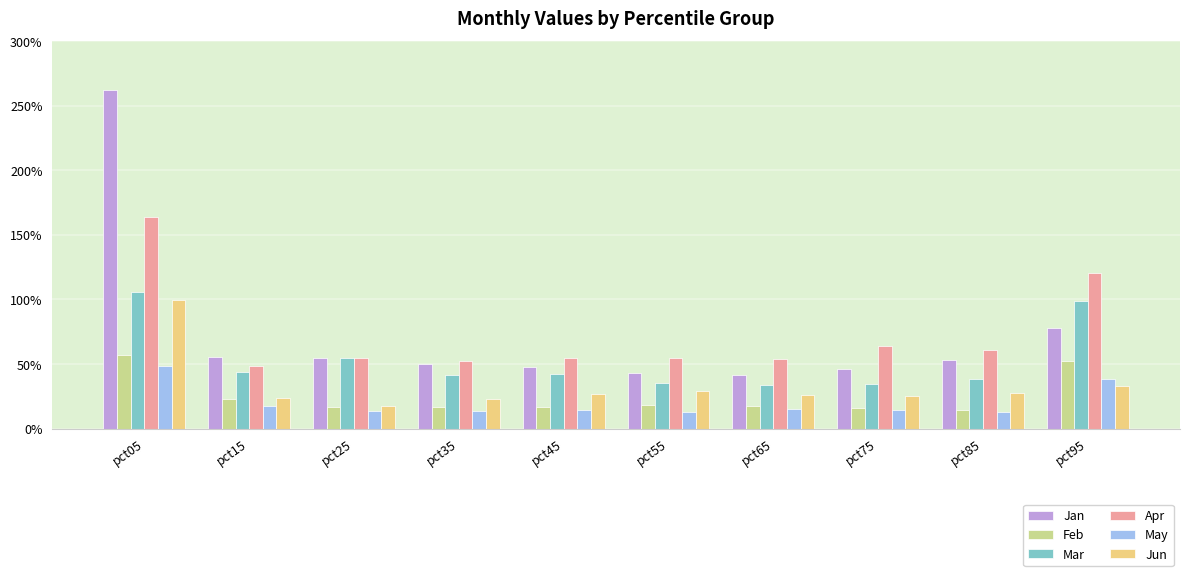

Are the bars grouped side by side (vs. stacked)?

Yes